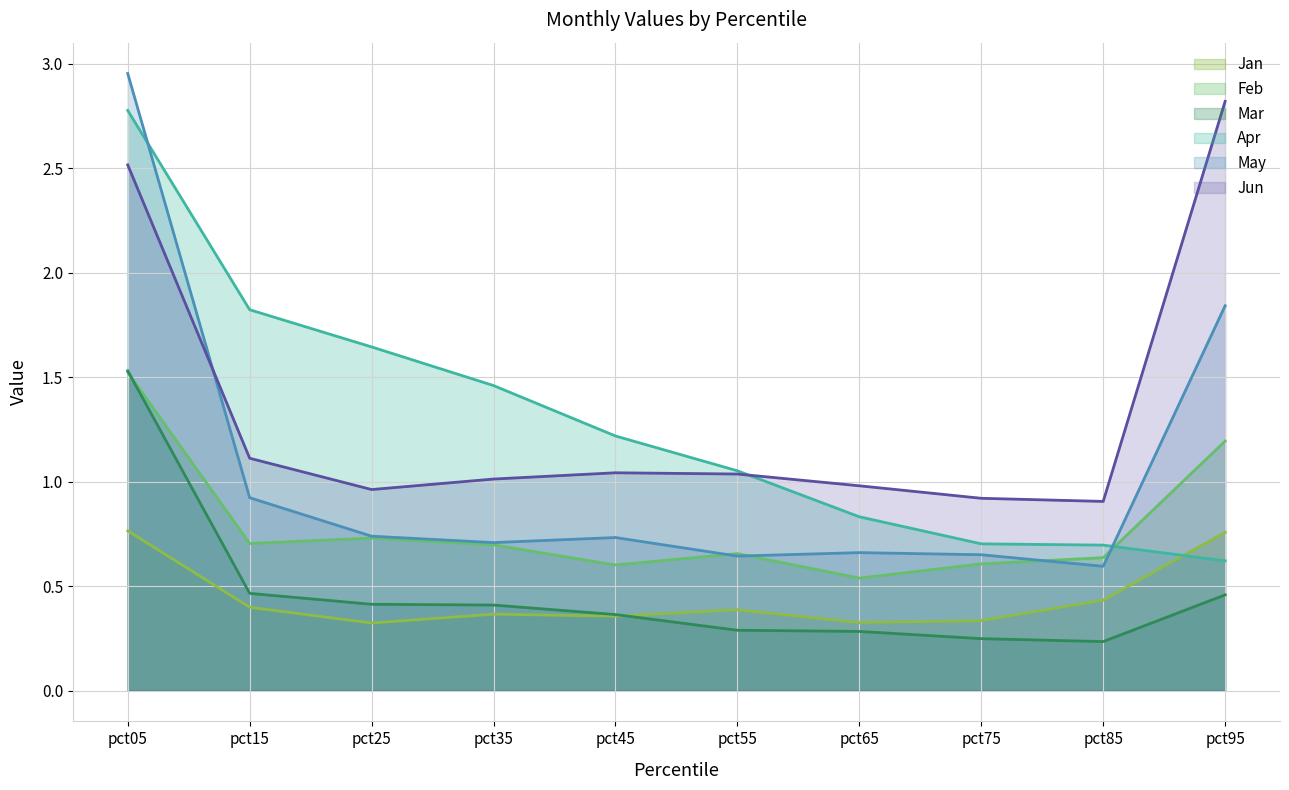

What value does the Feb series have at pct35?

0.7